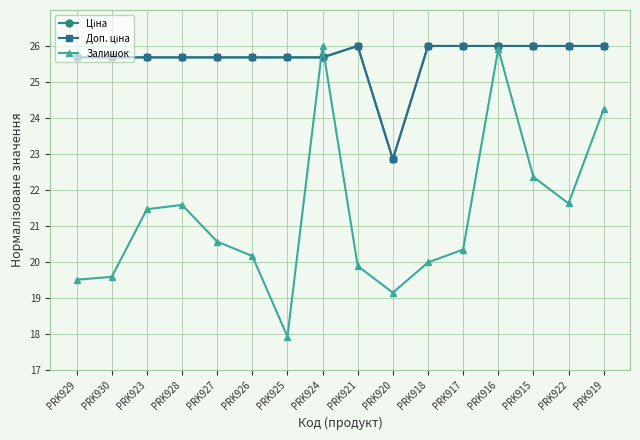

What is the total value across all series at PRK929?

70.9